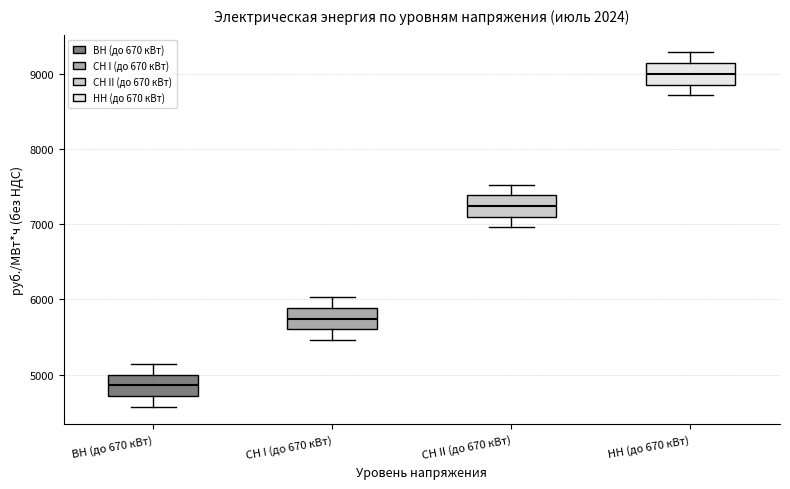

Reading left to right, read every box against the y-axis: the position of its median line, the range the box covers, and the ends of its whiskers. The values are not printed on the chart, so give them approximately, as read against the axis.

ВН (до 670 кВт): median 4900, box 4700 to 5000, whiskers 4600 to 5100
СН I (до 670 кВт): median 5700, box 5600 to 5900, whiskers 5500 to 6000
СН II (до 670 кВт): median 7200, box 7100 to 7400, whiskers 7000 to 7500
НН (до 670 кВт): median 9000, box 8900 to 9100, whiskers 8700 to 9300